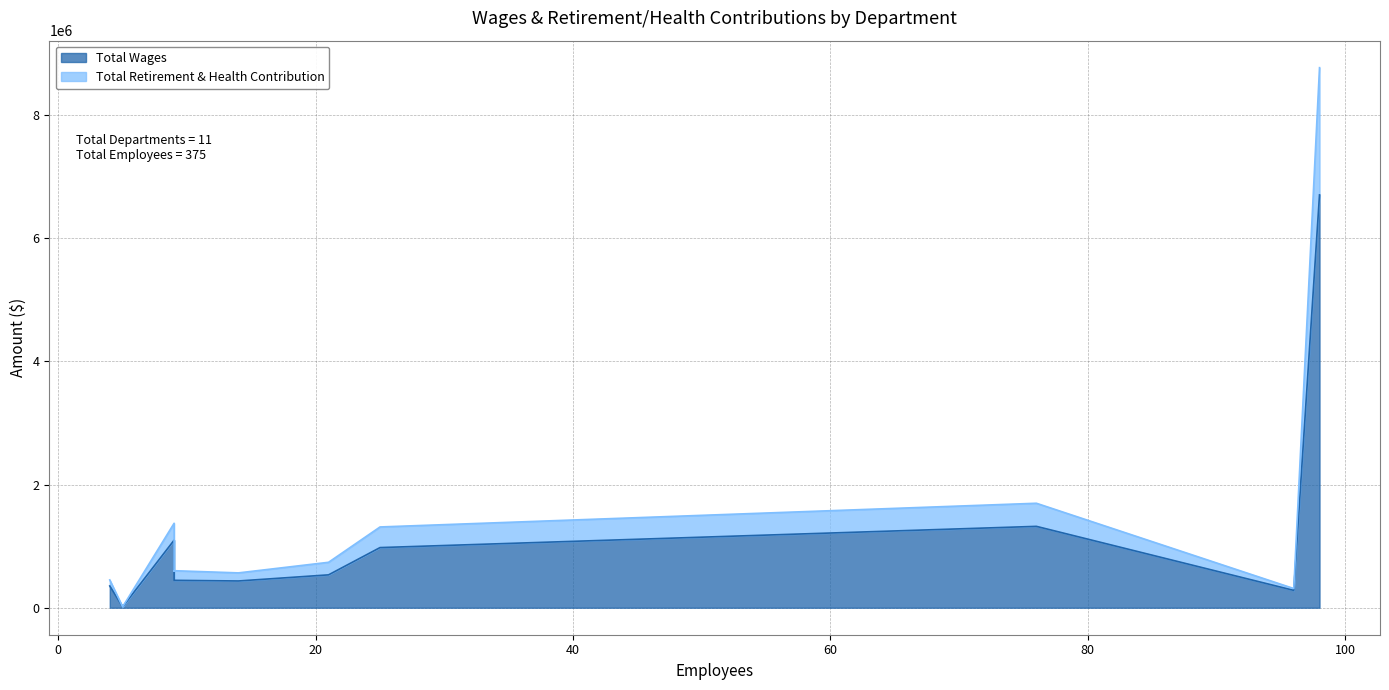

Reading left to right, transcribe all the data shown in this chart.

Total Wages: Teacher=6702024	Instructional Support=1320874	Certificated Management=1097053	Maintenance, Operations & Transportation=976294	Child Nutrition=533572	Other Certificated=446730	District Office=444737	Site Clerical=434176	Classified Management=353253	Thermalito Union Elementary=281526	Board=14400
Total Retirement & Health Contribution: Teacher=2065470	Instructional Support=375054	Certificated Management=274134	Maintenance, Operations & Transportation=334837	Child Nutrition=203905	Other Certificated=145425	District Office=156213	Site Clerical=131348	Classified Management=97794	Thermalito Union Elementary=30014	Board=0